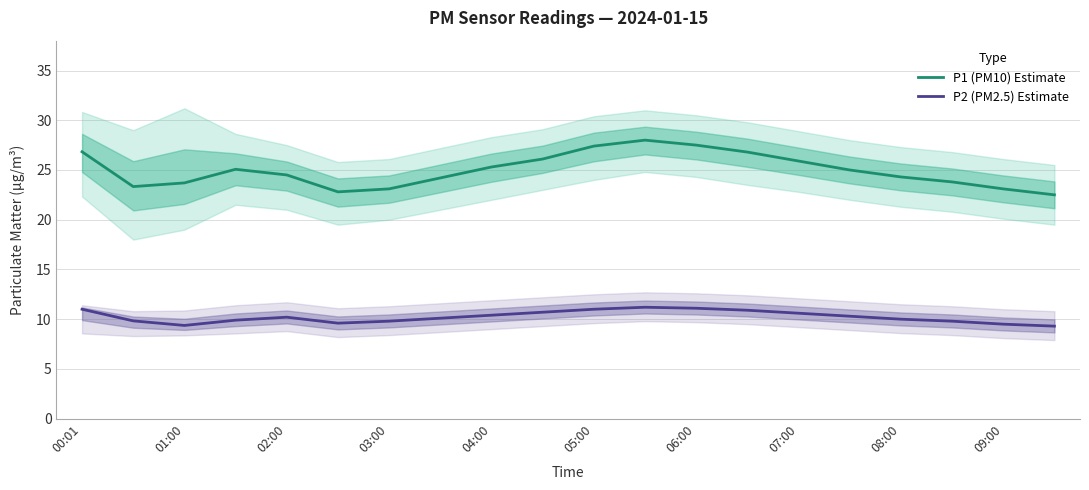

True or false: P2 (PM2.5) Estimate and P1 (PM10) Estimate intersect in this chart.

False